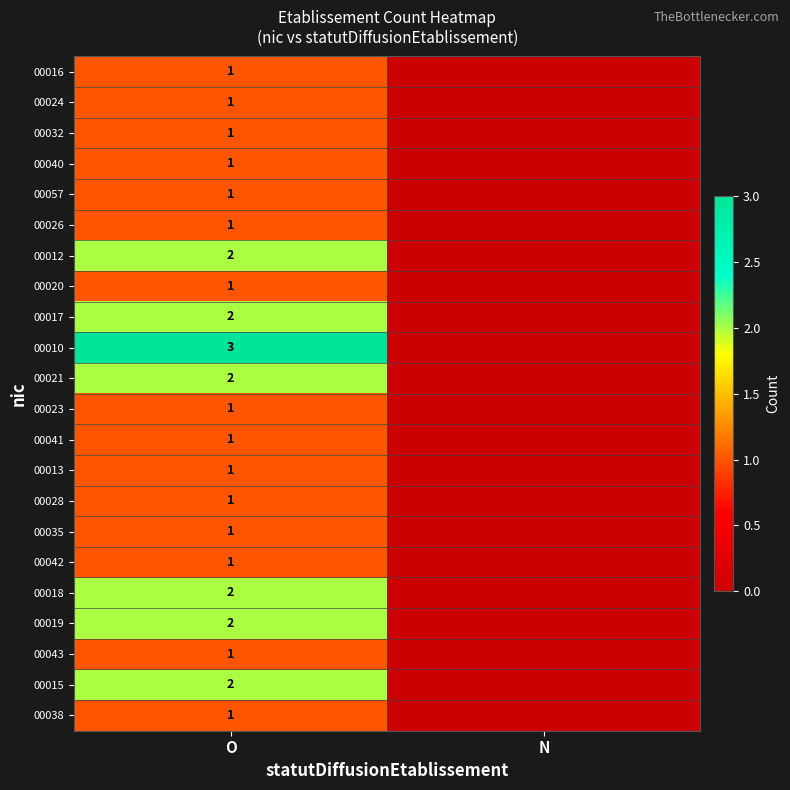

At which category is the sum across all series the highest?

O